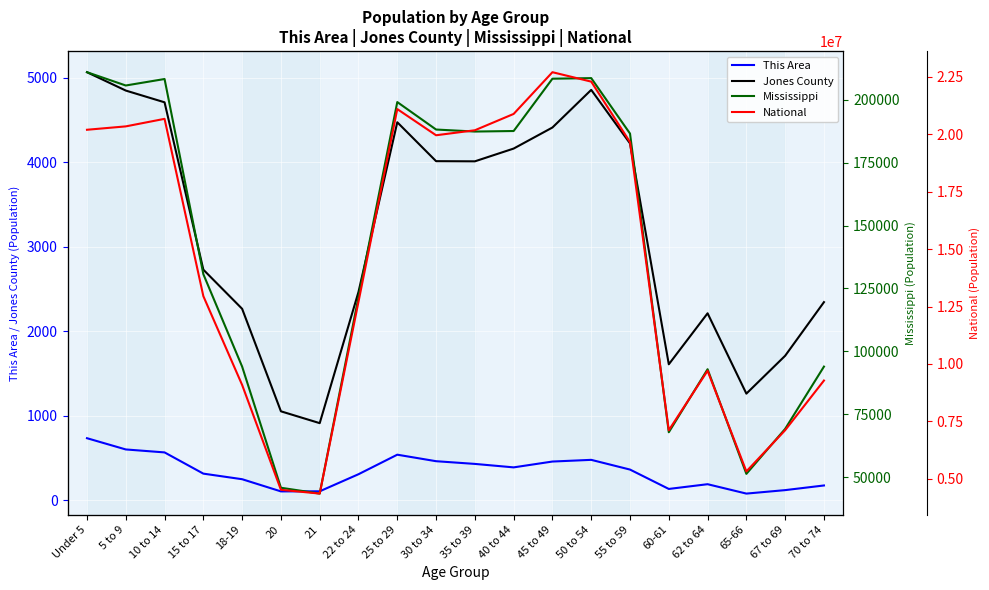

True or false: Jones County and Mississippi cross at least once.

False